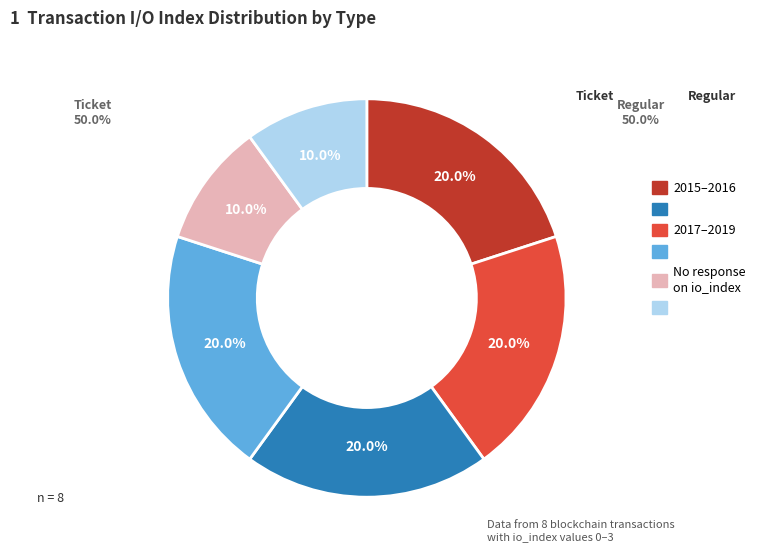

Is there any slice that represents more than half of the pie?

No